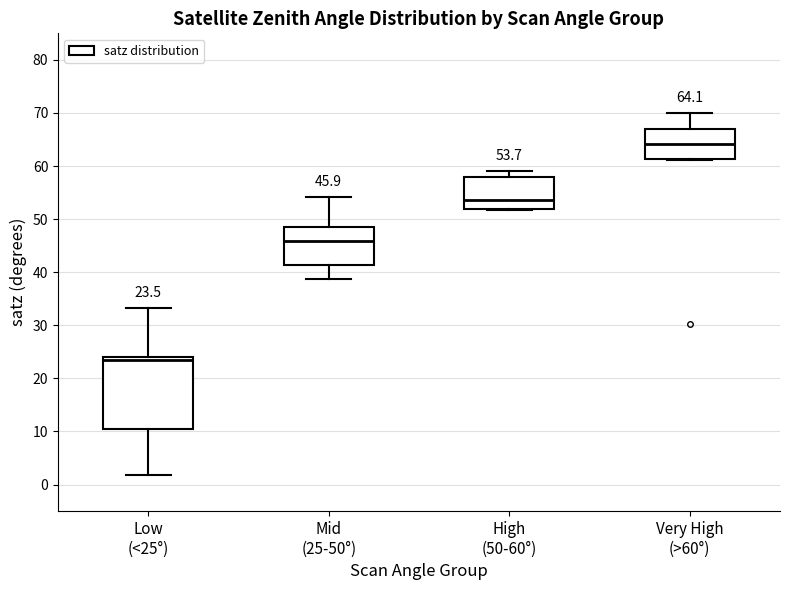

Comparing the boxes themselves (not the whiskers), which one is the tallest?

Low (<25°)